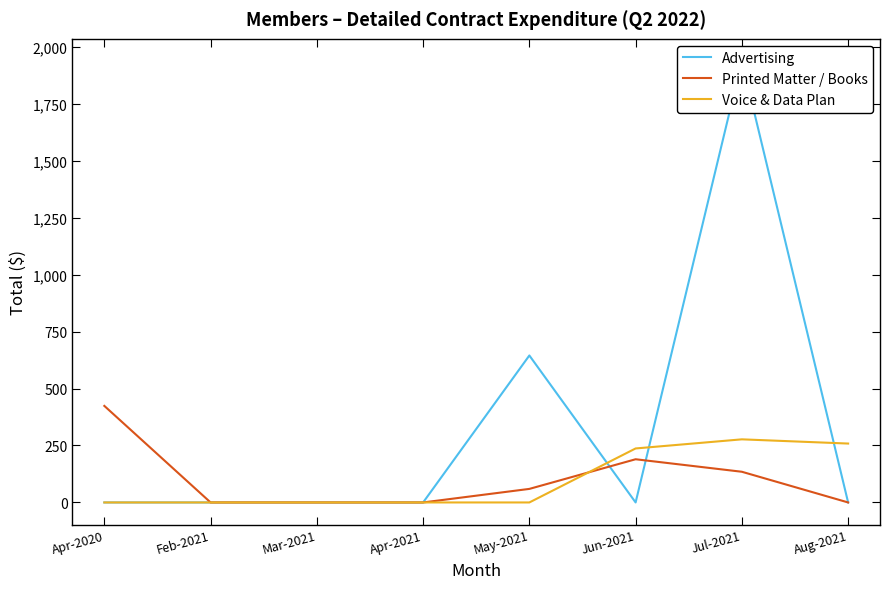

Which series has the largest total across all categories?

Advertising